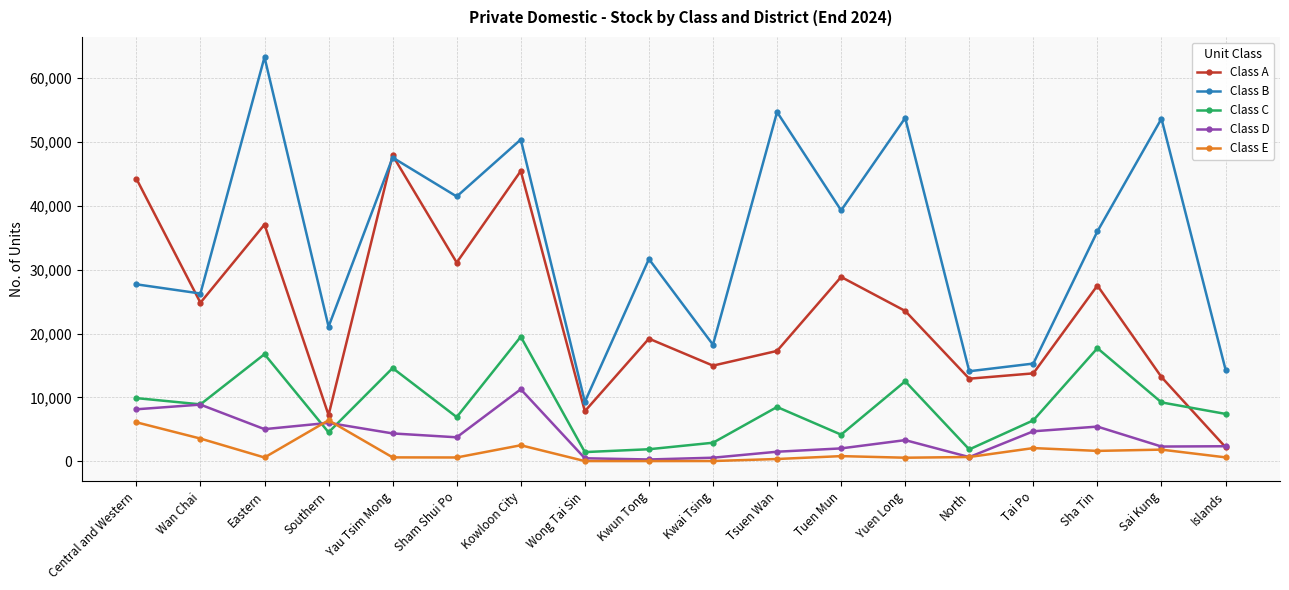

How many categories are shown in the chart?

18